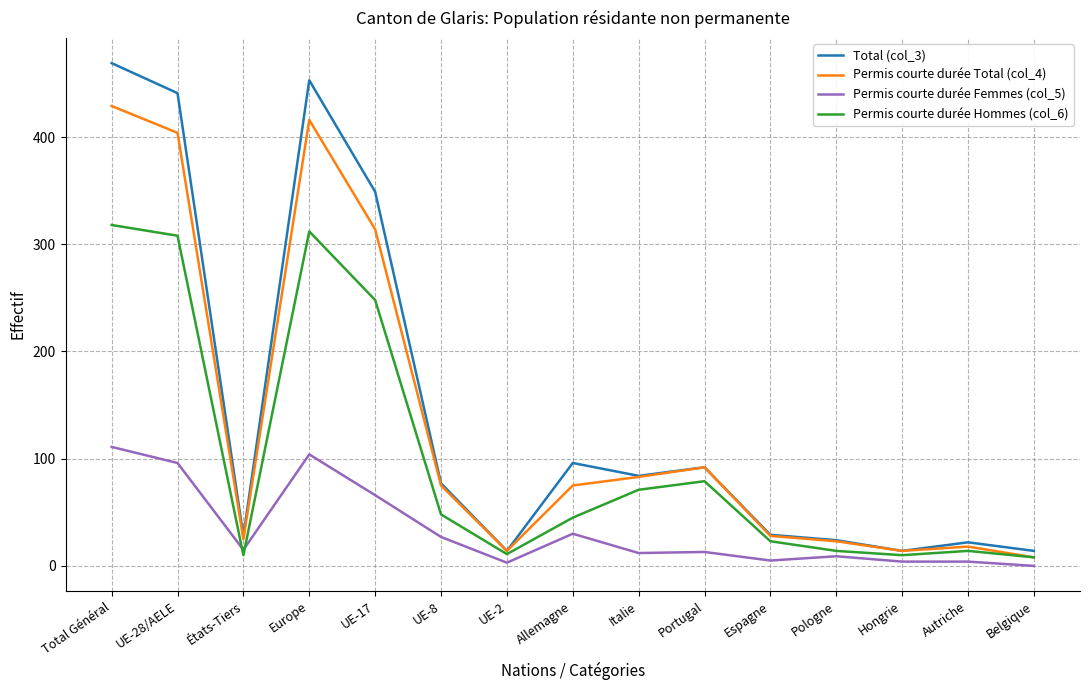

What is the sum of the Permis courte durée Hommes (col_6) values at UE-17 and Belgique?

256